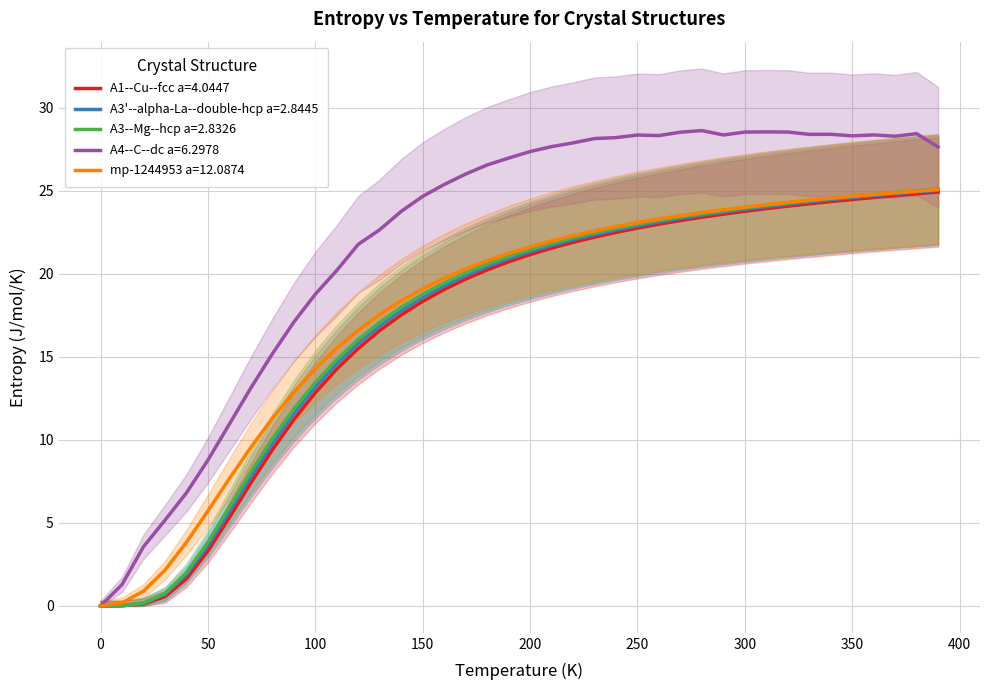

True or false: A1--Cu--fcc a=4.0447 and A3'--alpha-La--double-hcp a=2.8445 cross at least once.

False